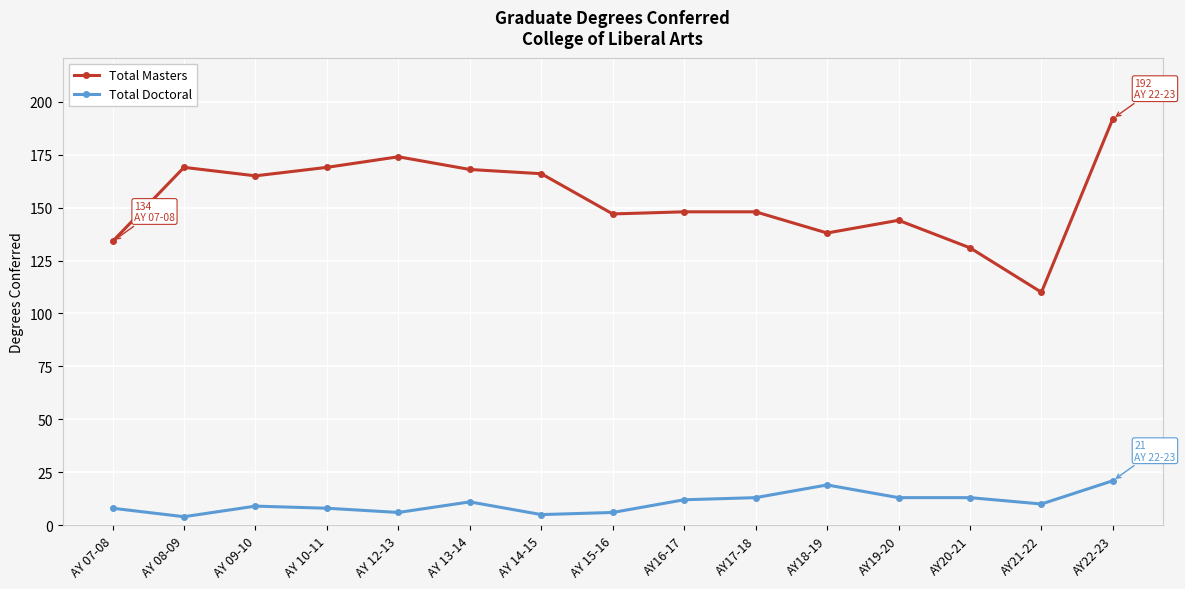

List the series in order of their peak value, highest first.

Total Masters, Total Doctoral